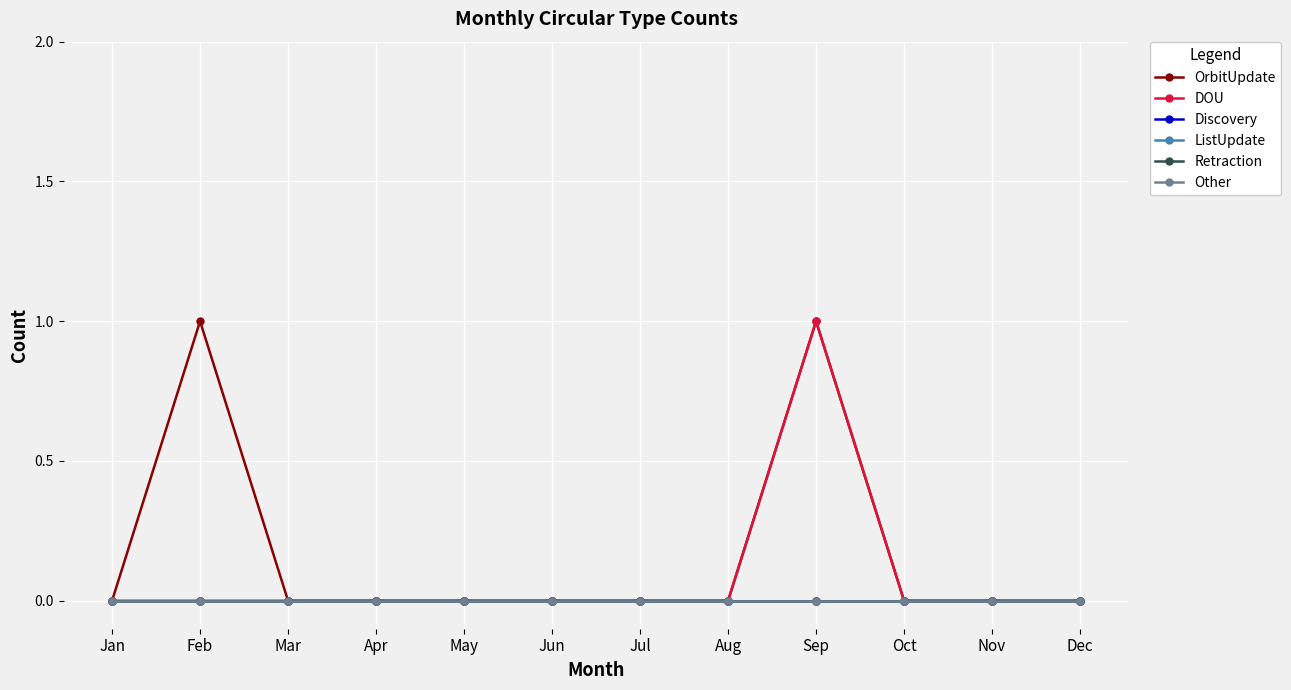

Reading right to left, extract all data points from this chart.

OrbitUpdate: Dec=0	Nov=0	Oct=0	Sep=1	Aug=0	Jul=0	Jun=0	May=0	Apr=0	Mar=0	Feb=1	Jan=0
DOU: Dec=0	Nov=0	Oct=0	Sep=1	Aug=0	Jul=0	Jun=0	May=0	Apr=0	Mar=0	Feb=0	Jan=0
Discovery: Dec=0	Nov=0	Oct=0	Sep=0	Aug=0	Jul=0	Jun=0	May=0	Apr=0	Mar=0	Feb=0	Jan=0
ListUpdate: Dec=0	Nov=0	Oct=0	Sep=0	Aug=0	Jul=0	Jun=0	May=0	Apr=0	Mar=0	Feb=0	Jan=0
Retraction: Dec=0	Nov=0	Oct=0	Sep=0	Aug=0	Jul=0	Jun=0	May=0	Apr=0	Mar=0	Feb=0	Jan=0
Other: Dec=0	Nov=0	Oct=0	Sep=0	Aug=0	Jul=0	Jun=0	May=0	Apr=0	Mar=0	Feb=0	Jan=0